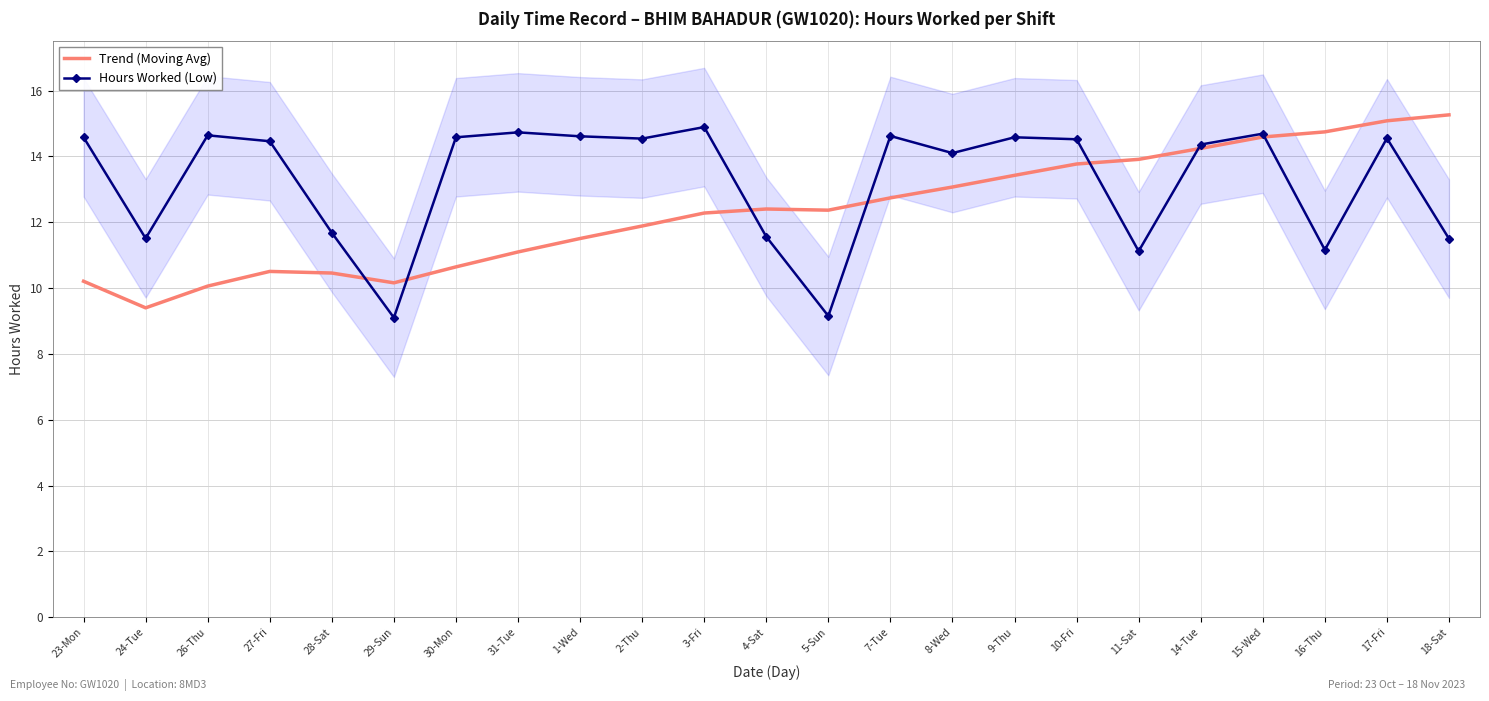

Which category has the highest value across all series?

18-Sat